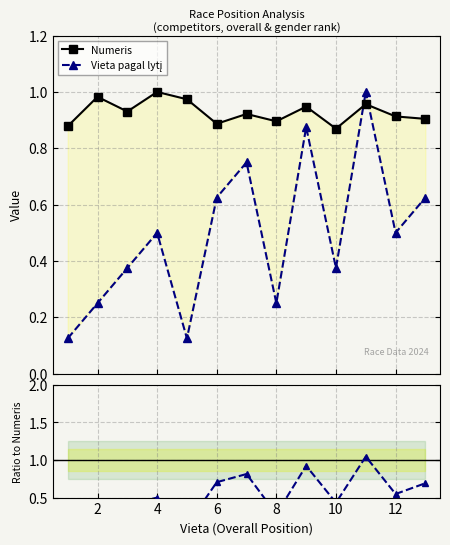

Does the chart display data point markers on the line(s)?

Yes